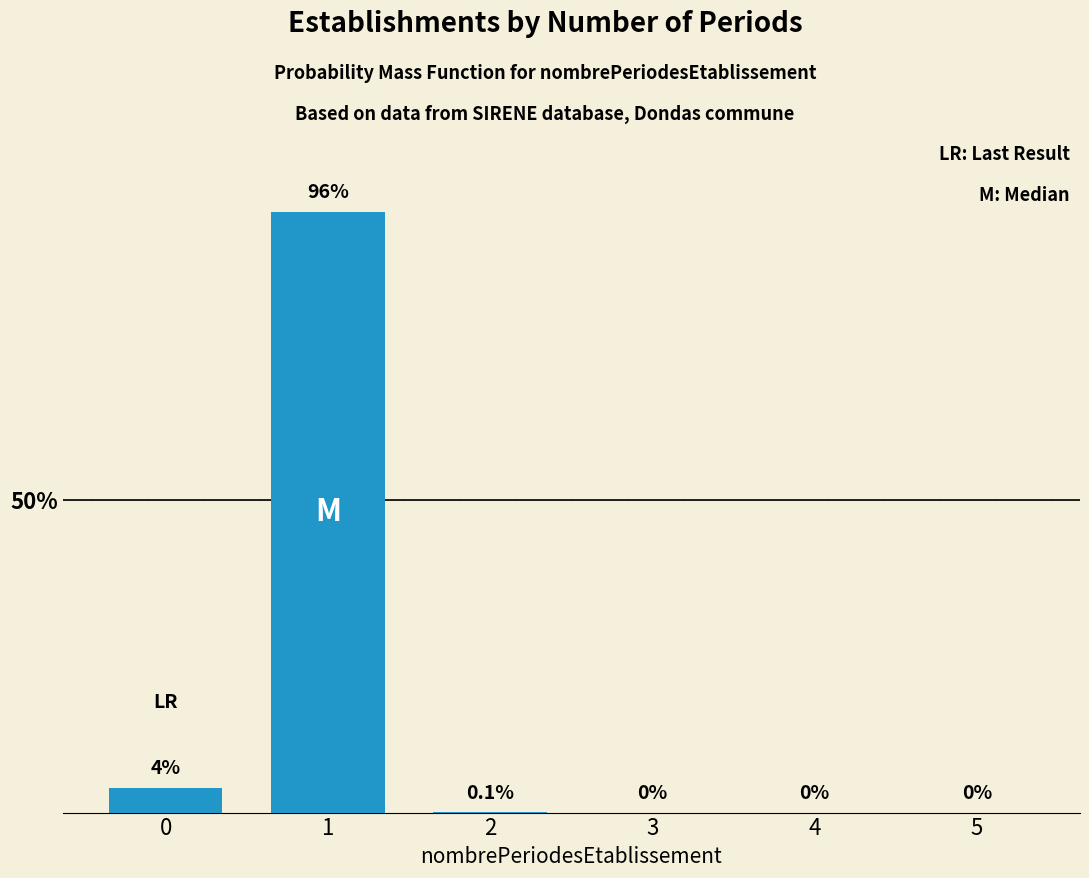

Reading left to right, transcribe all the data shown in this chart.

0=4.0	1=96.0	2=0.1	3=0.0	4=0.0	5=0.0